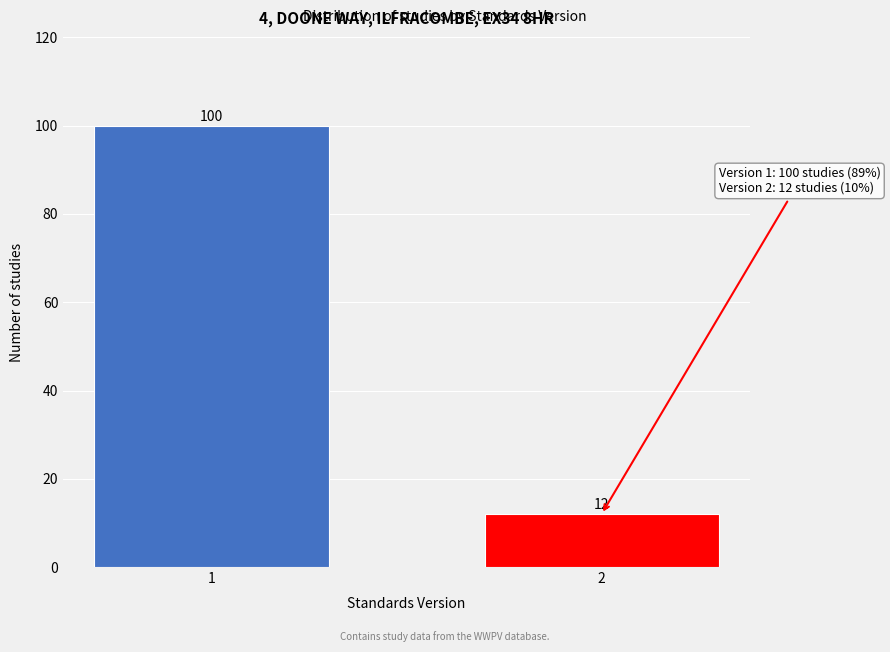

Reading left to right, list all the values displayed in this chart.

1=100	2=12